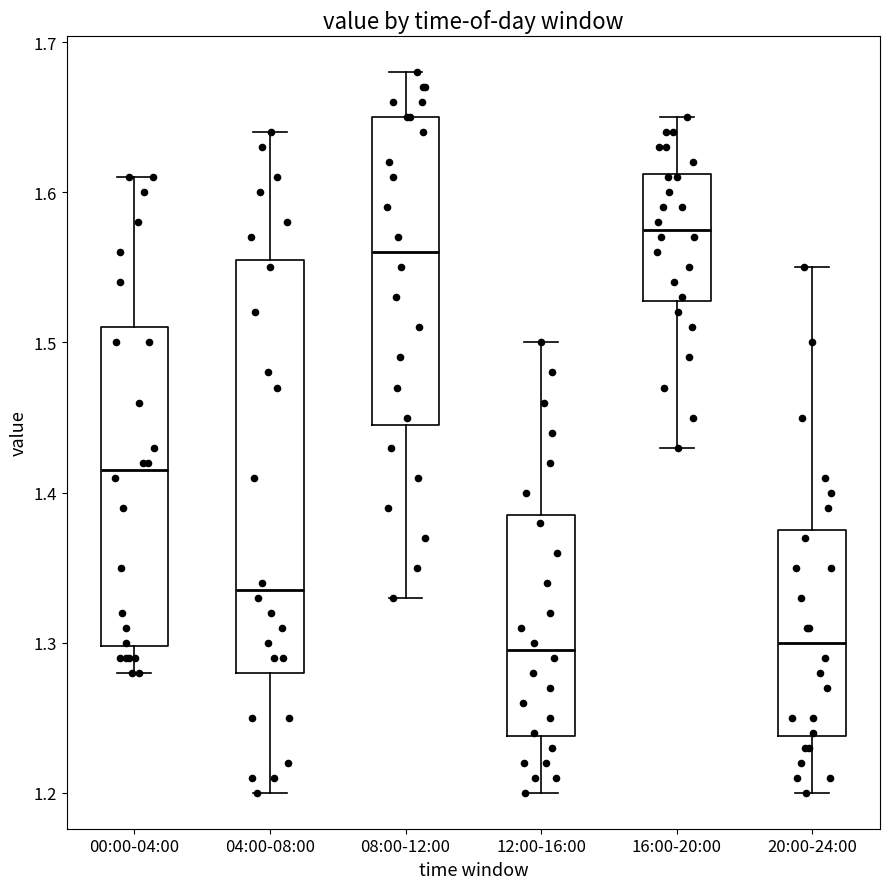

Reading left to right, read every box against the y-axis: the position of its median line, the range the box covers, and the ends of its whiskers. The values are not printed on the chart, so give them approximately, as read against the axis.

00:00-04:00: median 1.42, box 1.30 to 1.51, whiskers 1.28 to 1.61
04:00-08:00: median 1.34, box 1.28 to 1.56, whiskers 1.20 to 1.64
08:00-12:00: median 1.56, box 1.45 to 1.65, whiskers 1.33 to 1.68
12:00-16:00: median 1.30, box 1.24 to 1.39, whiskers 1.20 to 1.50
16:00-20:00: median 1.58, box 1.53 to 1.61, whiskers 1.43 to 1.65
20:00-24:00: median 1.30, box 1.24 to 1.38, whiskers 1.20 to 1.55